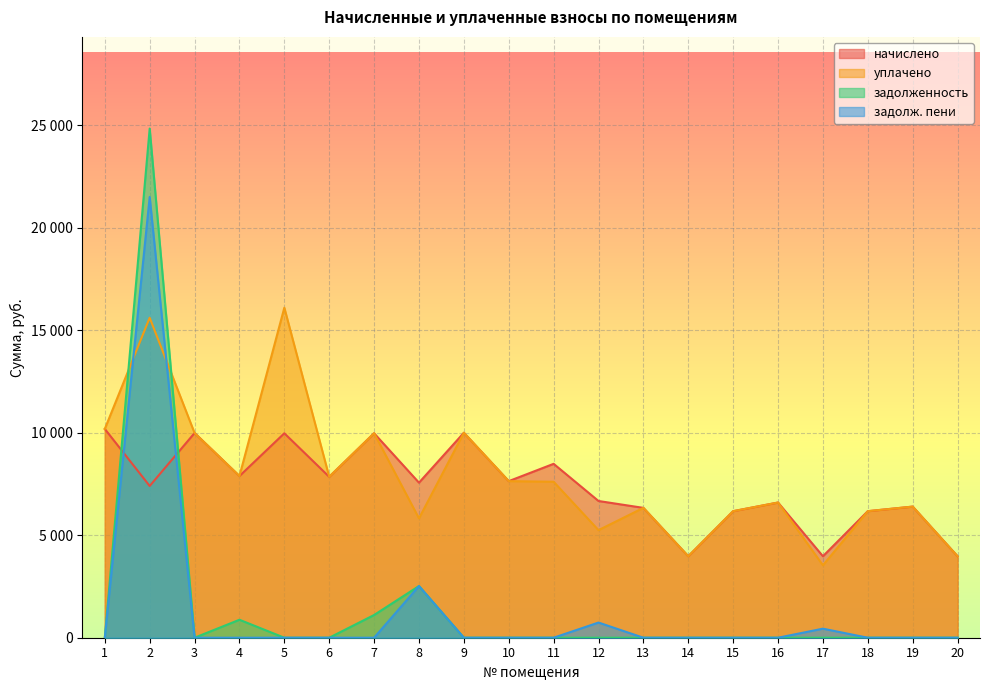

After their last crossing, which series has the higher values: задолж. пени or уплачено?

уплачено